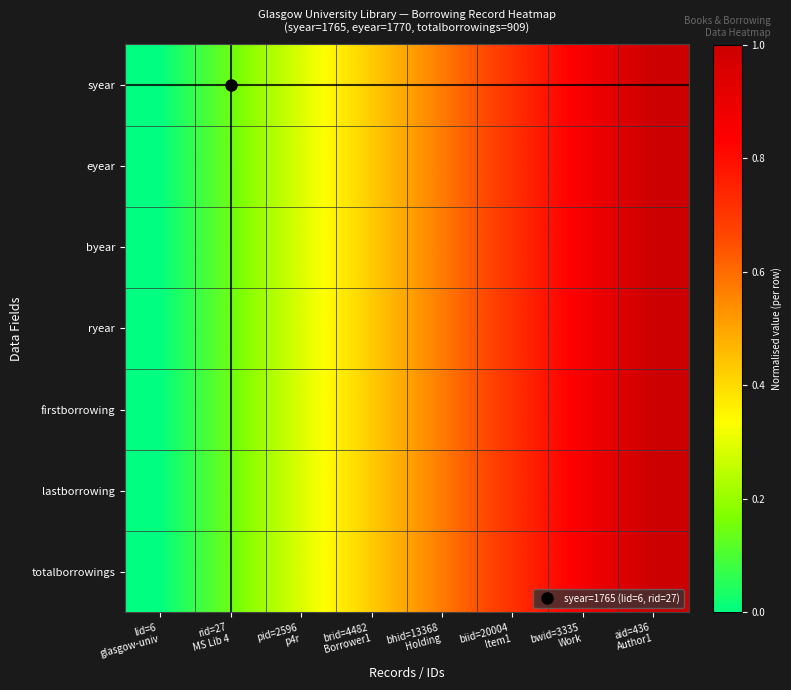

At how many categories does at least one series exceed 0?

7